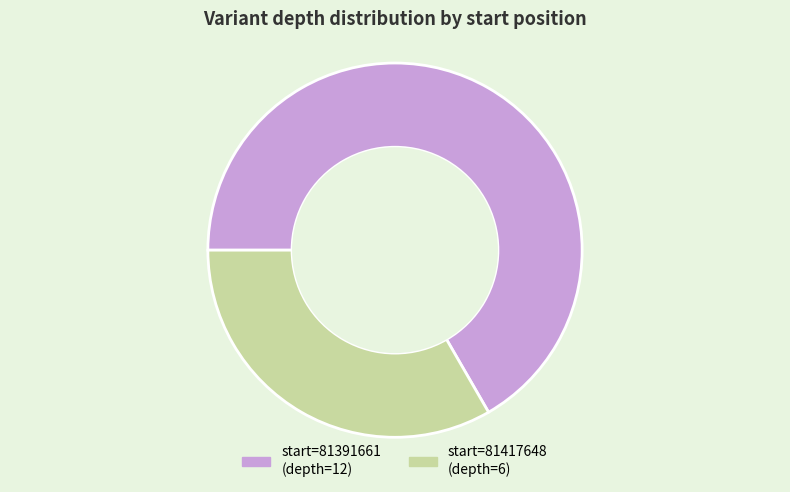

Is there any slice that represents more than half of the pie?

Yes